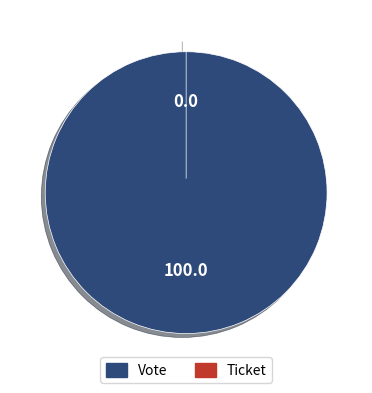

Rank the categories by value from lowest to highest.

Ticket, Vote